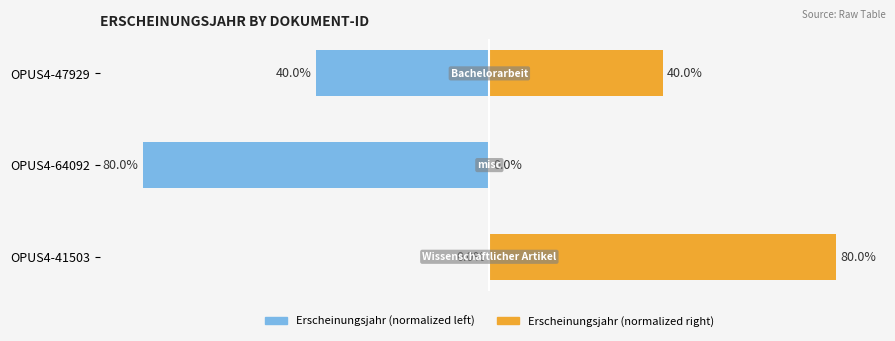

Is it true that Erscheinungsjahr (normalized left) equals 26 at OPUS4-41503?

False